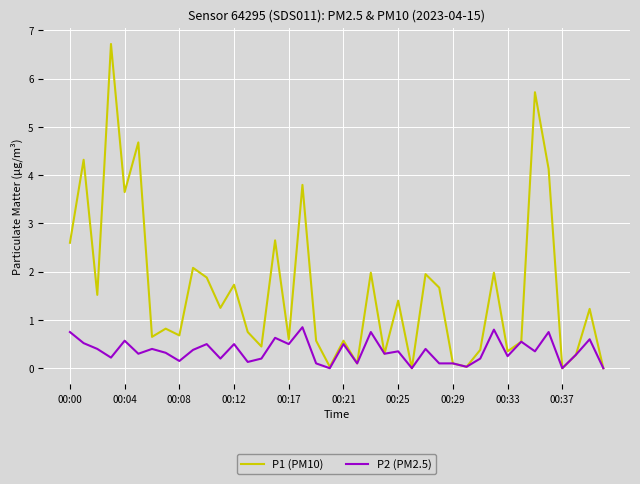

Which series has the largest range (max minus min)?

P1 (PM10)